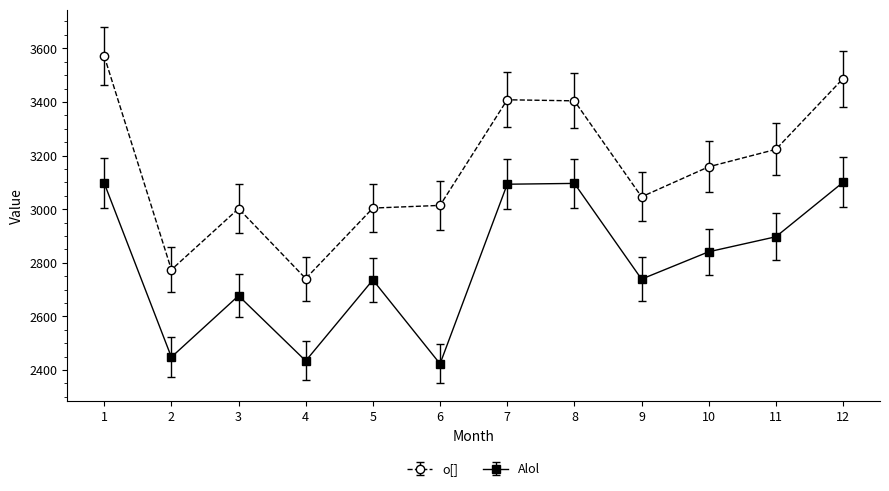

Where is the first local minimum for Alol?

2